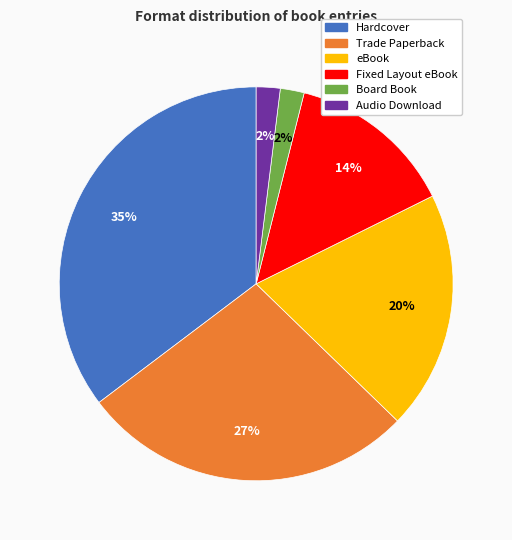

True or false: Board Book accounts for 2% of the total.

True